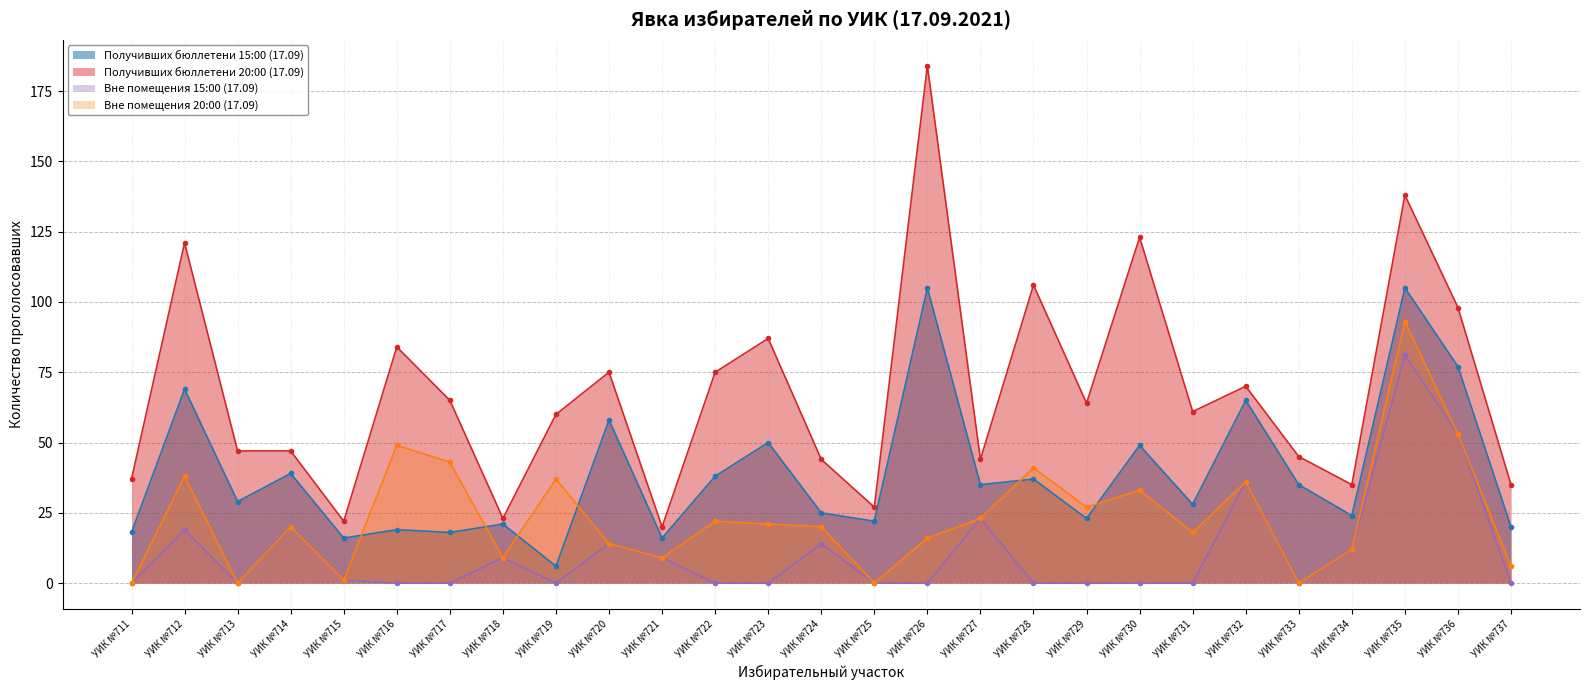

Which series has the largest range (max minus min)?

Получивших бюллетени 20:00 (17.09)